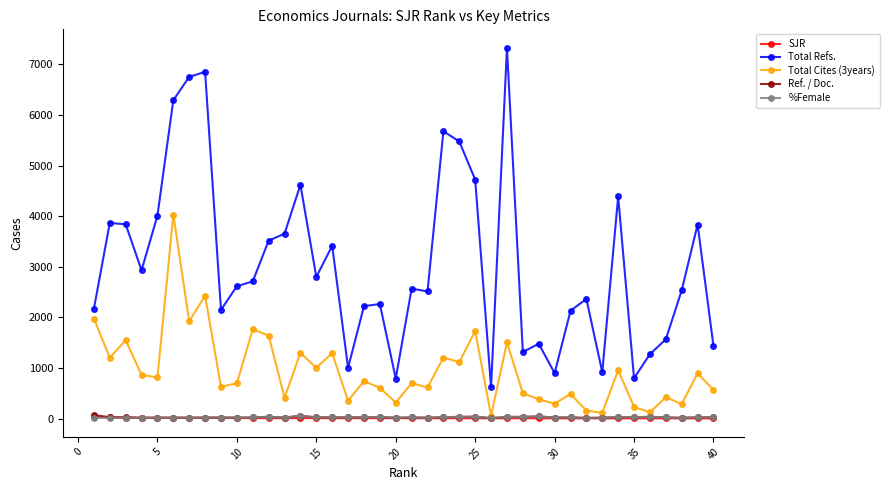

How many interior local peaks does the Total Cites (3years) series have?

15